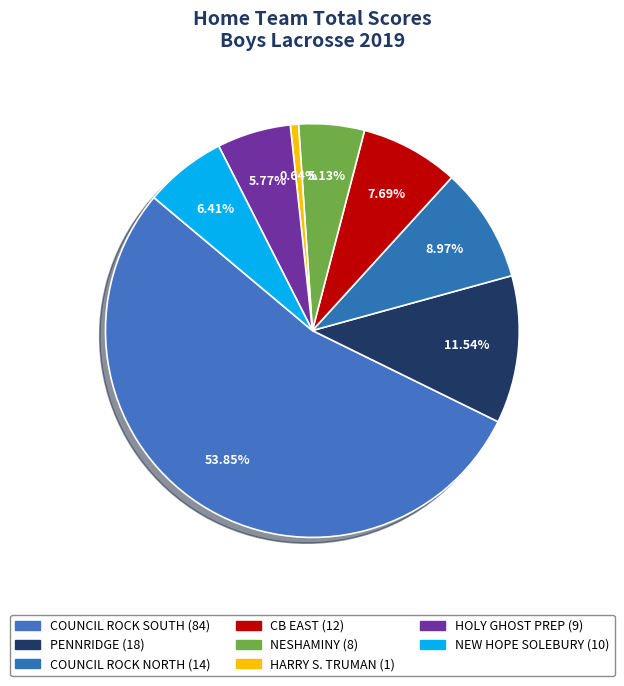

What is the total percentage of HOLY GHOST PREP and COUNCIL ROCK SOUTH?

59.6%